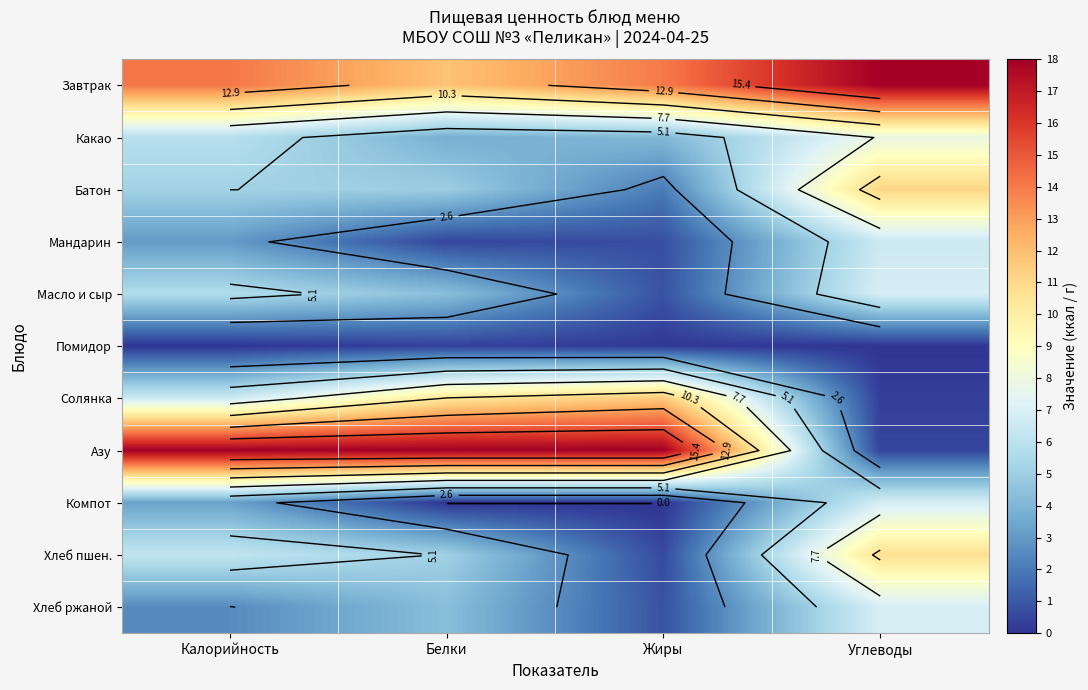

At Углеводы, list the series in order from smallest to largest.

Помидор, Солянка, Азу, Мандарин, Компот, Масло и сыр, Хлеб ржаной, Какао, Хлеб пшен., Батон, Завтрак